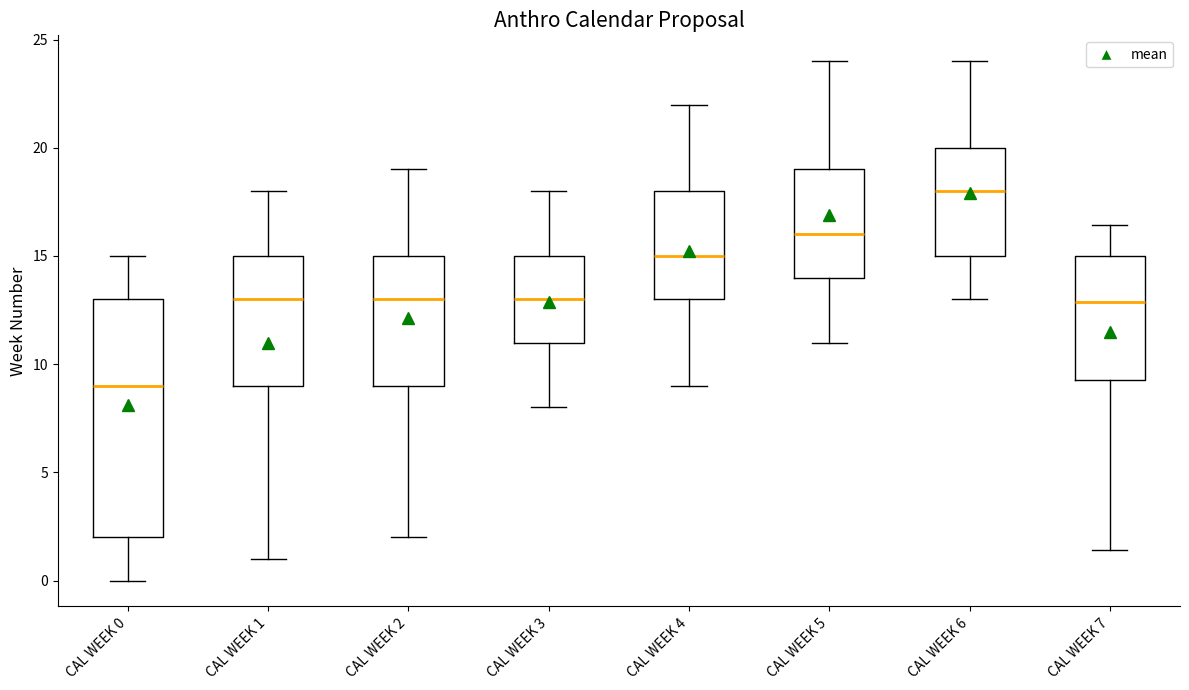

Reading left to right, transcribe this box plot: for each box, give where its median line is, the range the box spans, and where its two whiskers end, as read against the y-axis. The values are not printed on the chart, so give them approximately, as read against the axis.

CAL WEEK 0: median 9.0, box 2.0 to 13.0, whiskers 0.0 to 15.0
CAL WEEK 1: median 13.0, box 9.0 to 15.0, whiskers 1.0 to 18.0
CAL WEEK 2: median 13.0, box 9.0 to 15.0, whiskers 2.0 to 19.0
CAL WEEK 3: median 13.0, box 11.0 to 15.0, whiskers 8.0 to 18.0
CAL WEEK 4: median 15.0, box 13.0 to 18.0, whiskers 9.0 to 22.0
CAL WEEK 5: median 16.0, box 14.0 to 19.0, whiskers 11.0 to 24.0
CAL WEEK 6: median 18.0, box 15.0 to 20.0, whiskers 13.0 to 24.0
CAL WEEK 7: median 13.0, box 9.5 to 15.0, whiskers 1.5 to 16.5